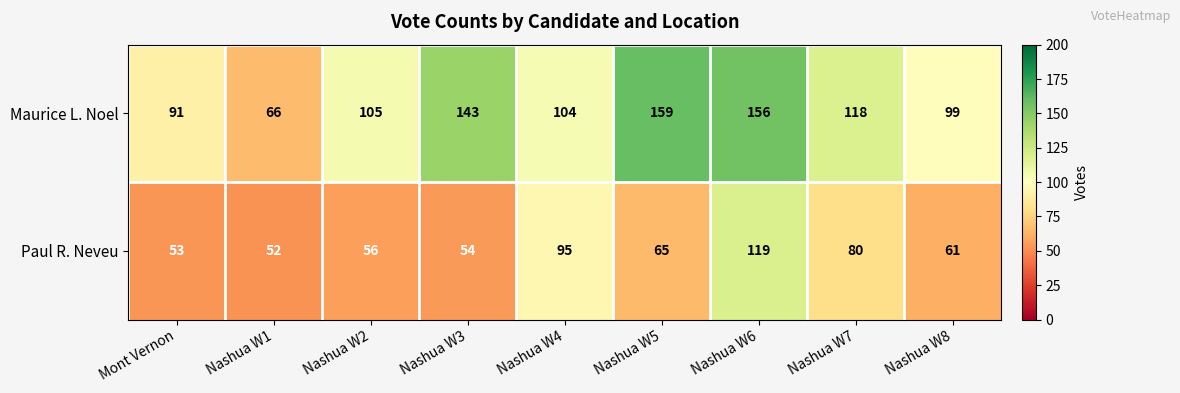

Which series has the largest range (max minus min)?

Maurice L. Noel